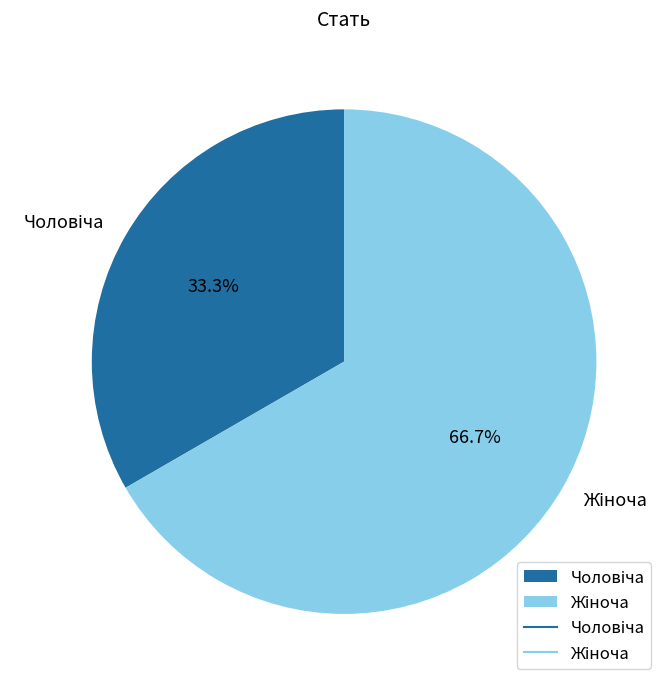

Is there a majority slice in this chart?

Yes